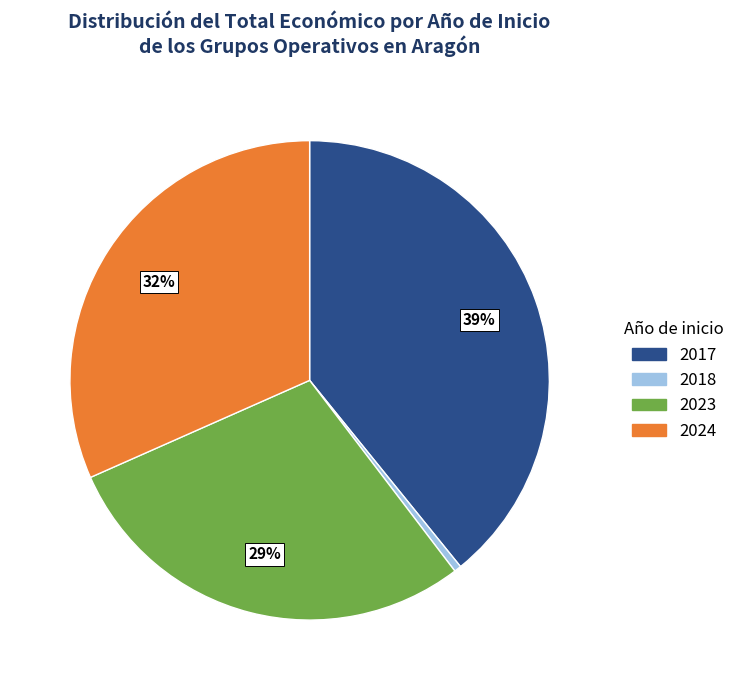

To the nearest percent, what is the difference between the largest and smallest slice percentages?

39%